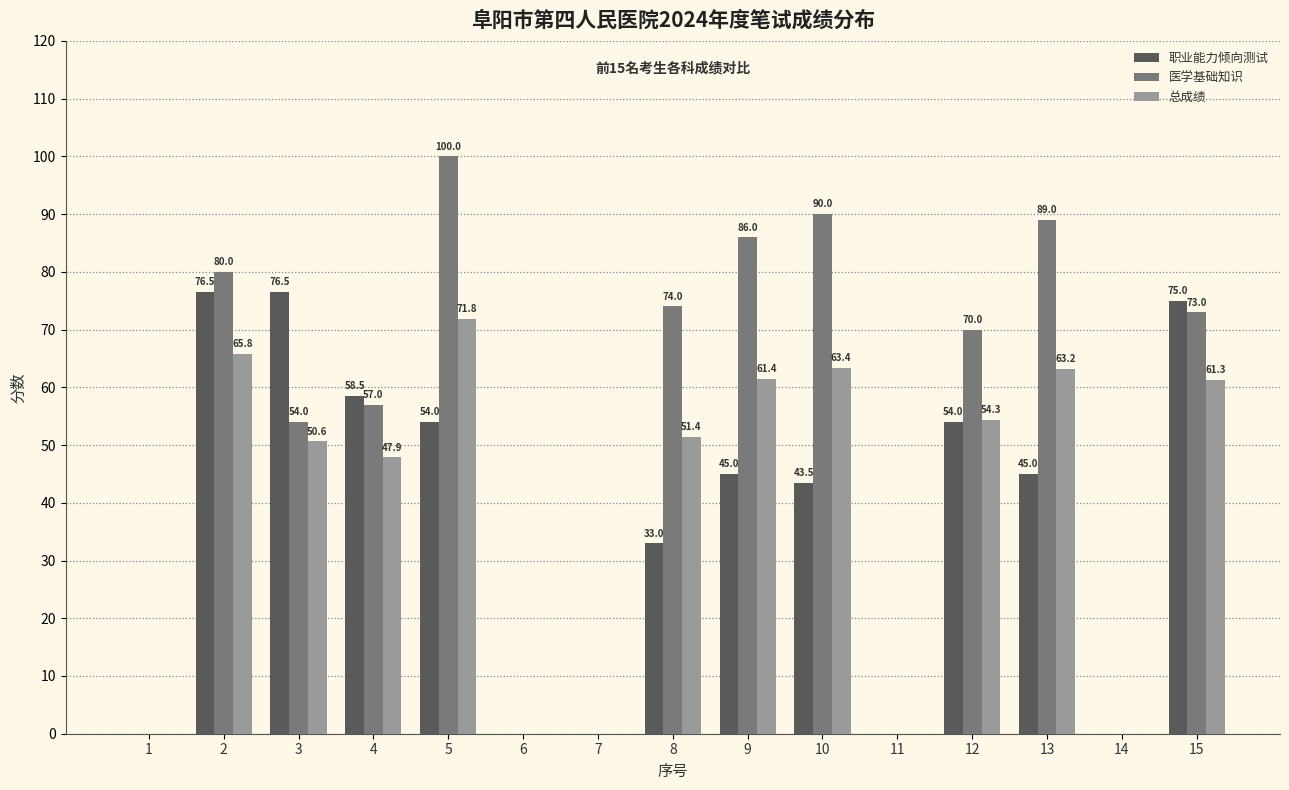

At which category is the sum across all series the highest?

5